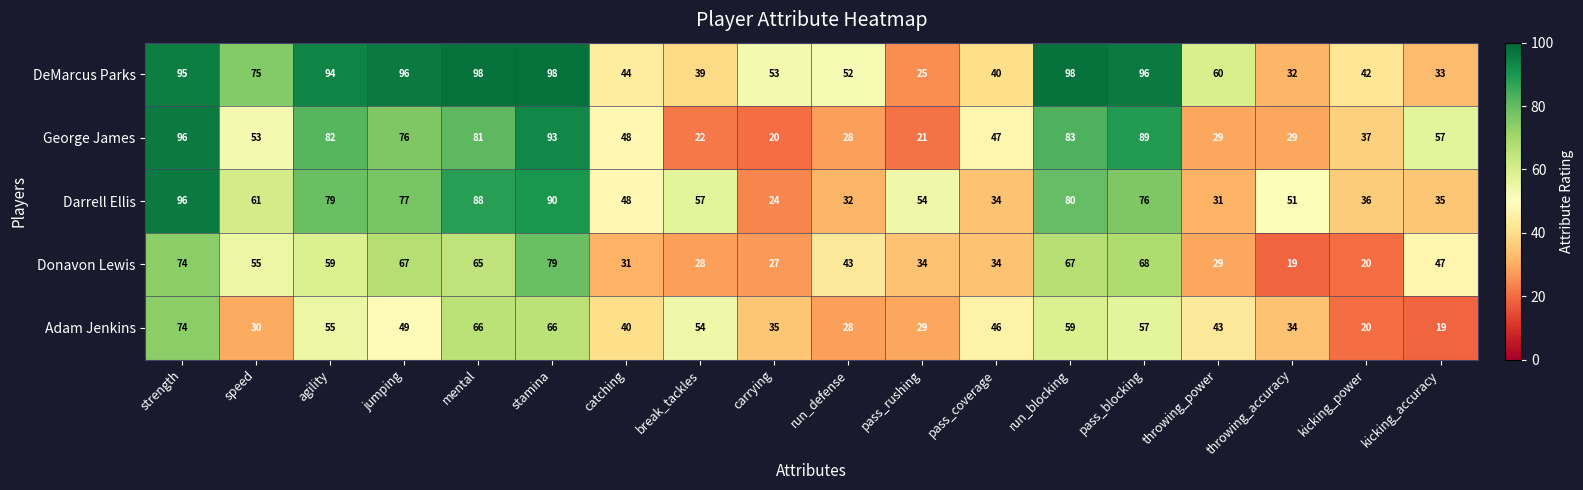

At how many categories does at least one series exceed 95?

6